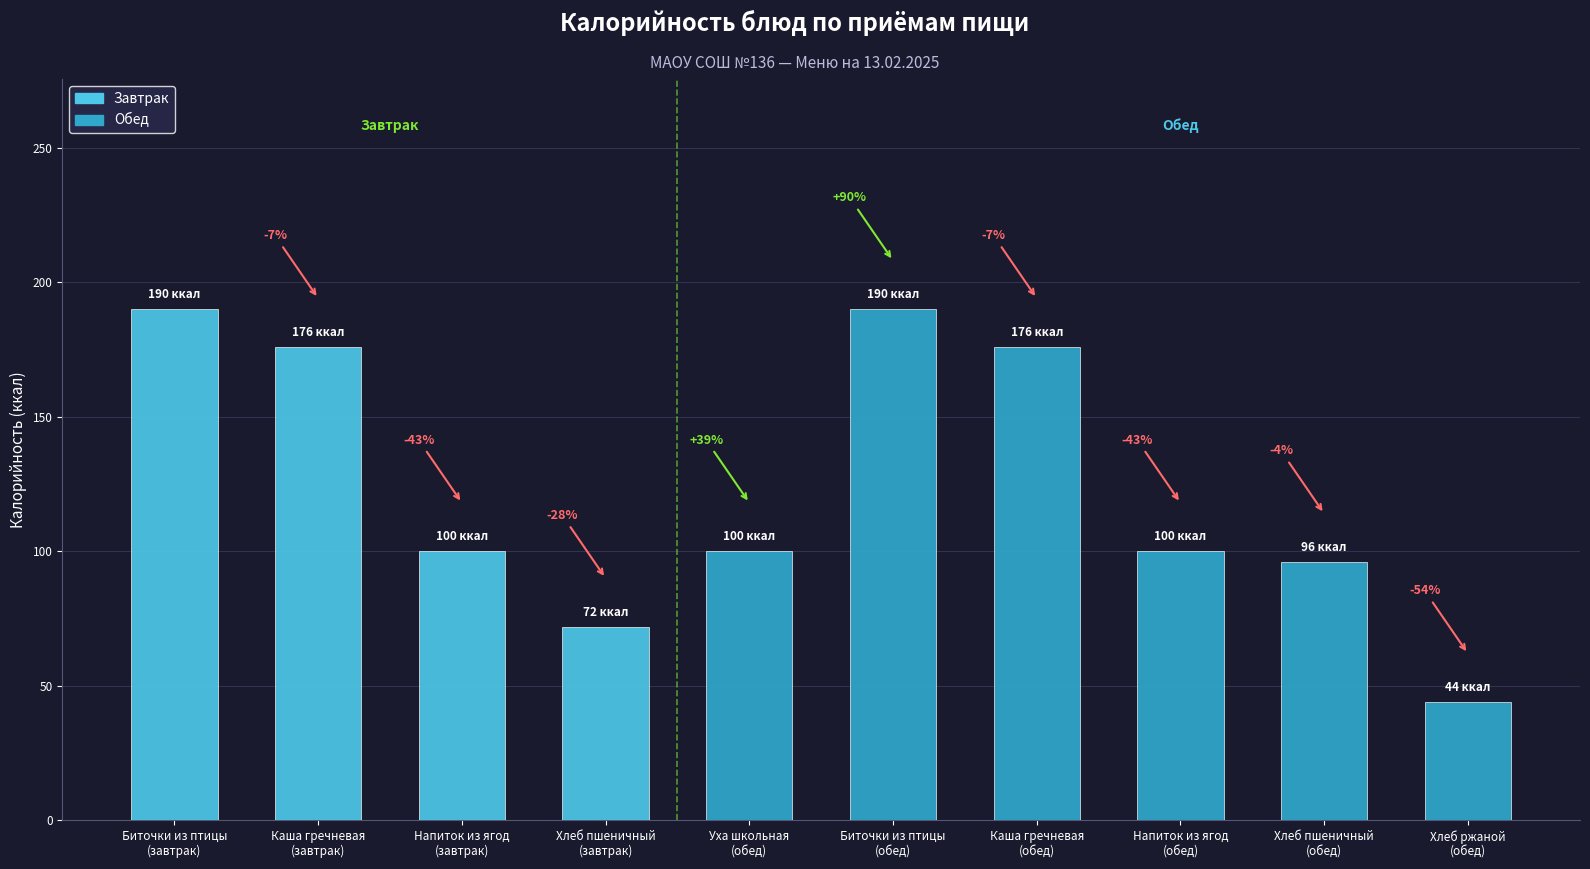

Reading left to right, extract all data points from this chart.

Биточки из птицы
(завтрак)=190	Каша гречневая
(завтрак)=176	Напиток из ягод
(завтрак)=100	Хлеб пшеничный
(завтрак)=72	Уха школьная
(обед)=100	Биточки из птицы
(обед)=190	Каша гречневая
(обед)=176	Напиток из ягод
(обед)=100	Хлеб пшеничный
(обед)=96	Хлеб ржаной
(обед)=44